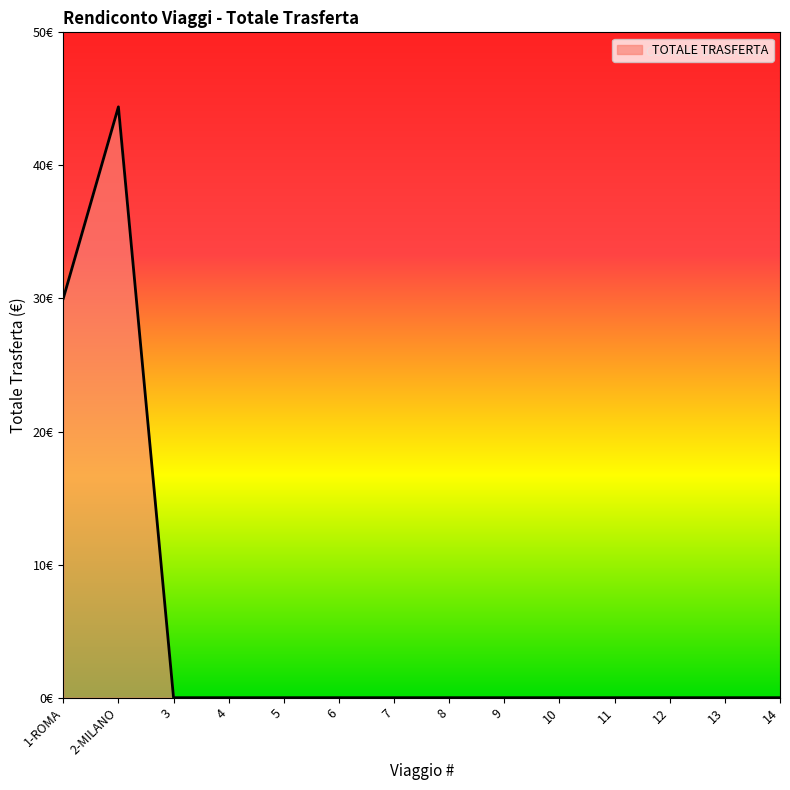

Does the chart have visible grid lines?

No